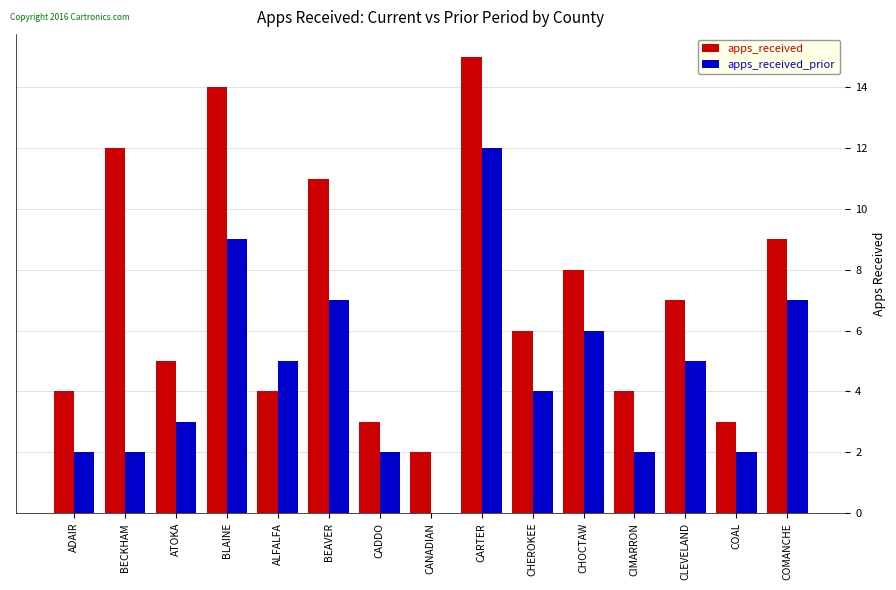

What are all the series names shown in the legend?

apps_received, apps_received_prior